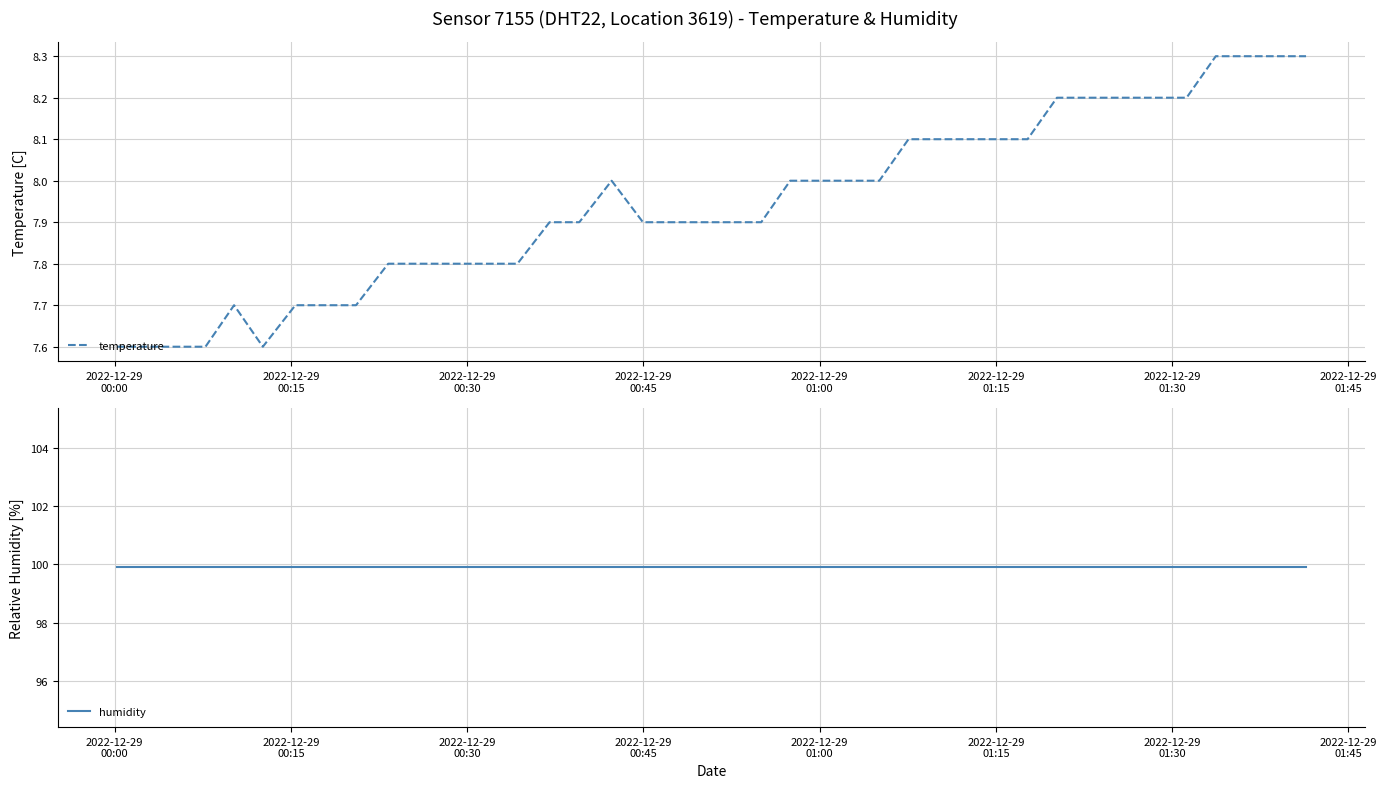

What is the minimum value for temperature?

7.6